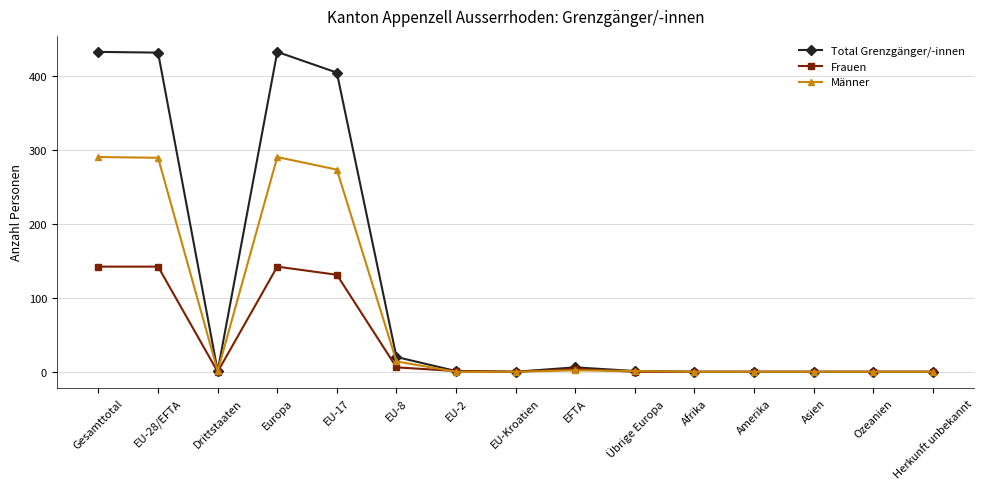

What is the sum of the Frauen values at EU-17 and Drittstaaten?

131